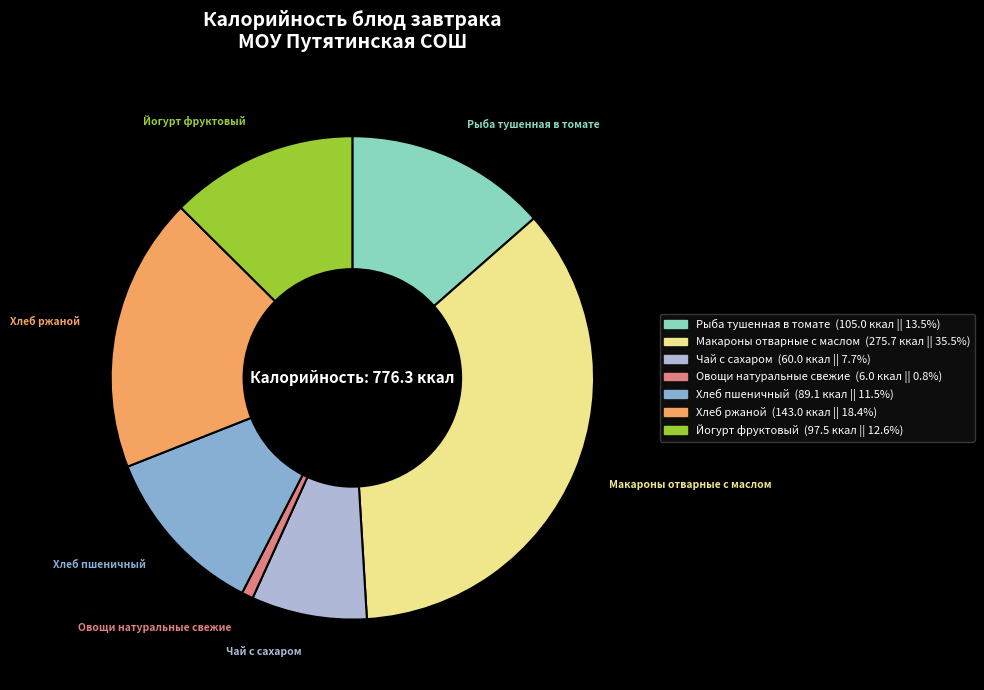

What is the largest slice in the pie chart?

Макароны отварные с маслом